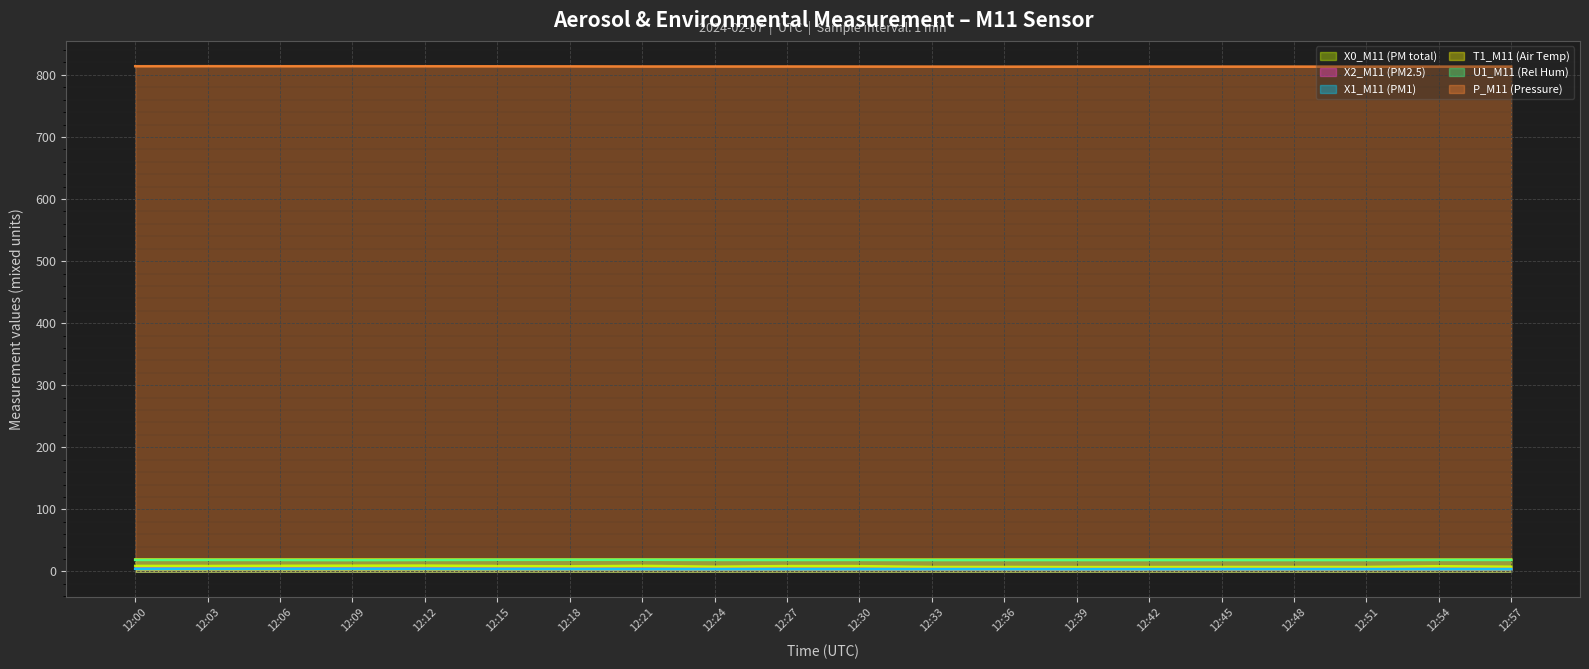

What value does the X0_M11 (PM total) series have at 12:33?

7.3